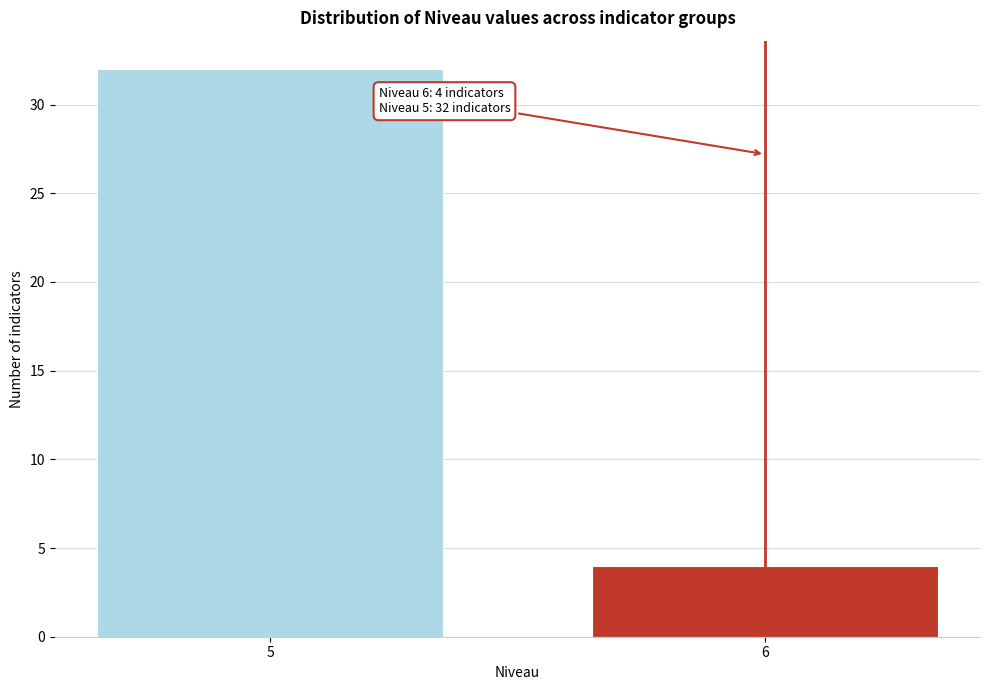

Reading left to right, transcribe all the data shown in this chart.

5=32	6=4